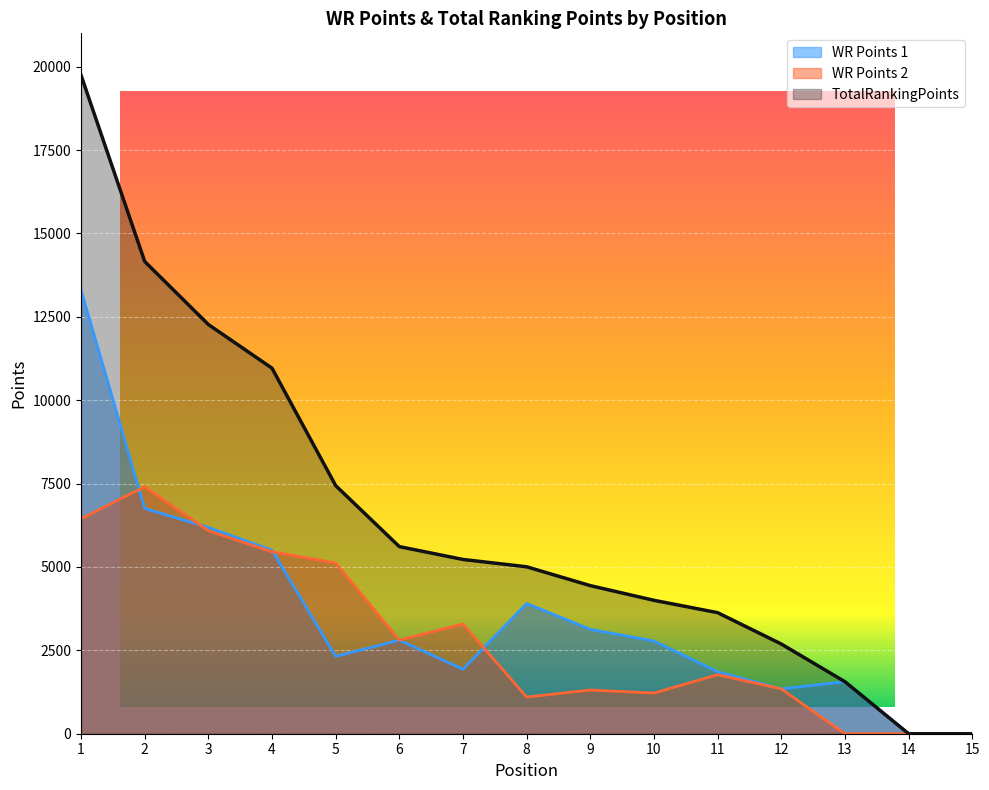

Rank the series by their average value, from highest to lowest.

TotalRankingPoints, WR Points 1, WR Points 2